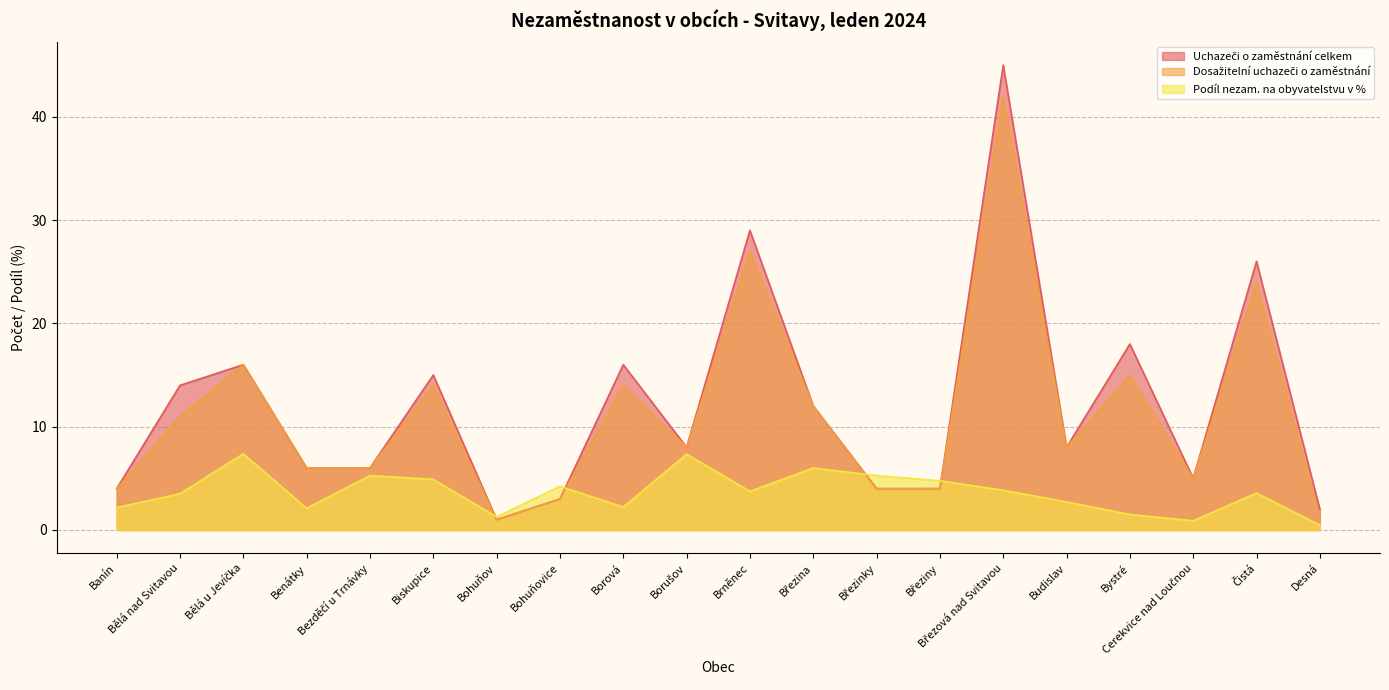

True or false: Dosažitelní uchazeči o zaměstnání has more than 0 interior local peaks.

True